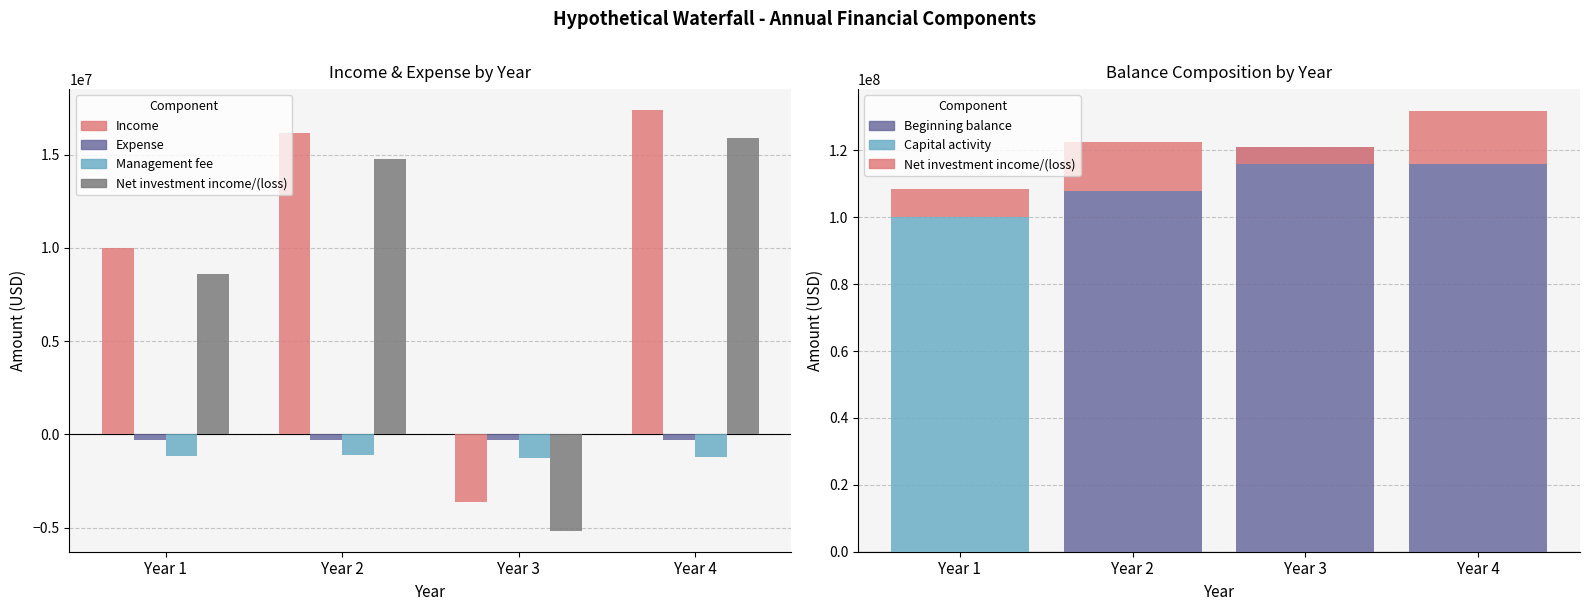

What is the difference between the maximum and minimum values in the Net investment income/(loss) series?

21045306.3